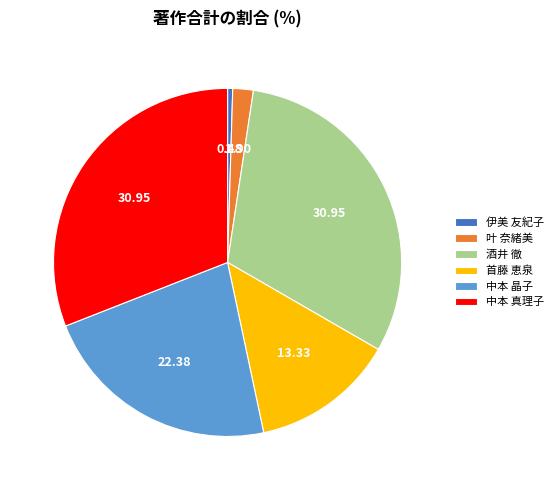

What is the smallest slice in the pie chart?

伊美 友紀子